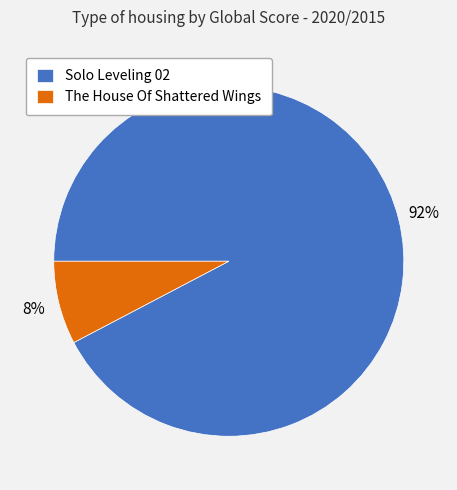

To the nearest percent, what portion does The House Of Shattered Wings represent?

8%